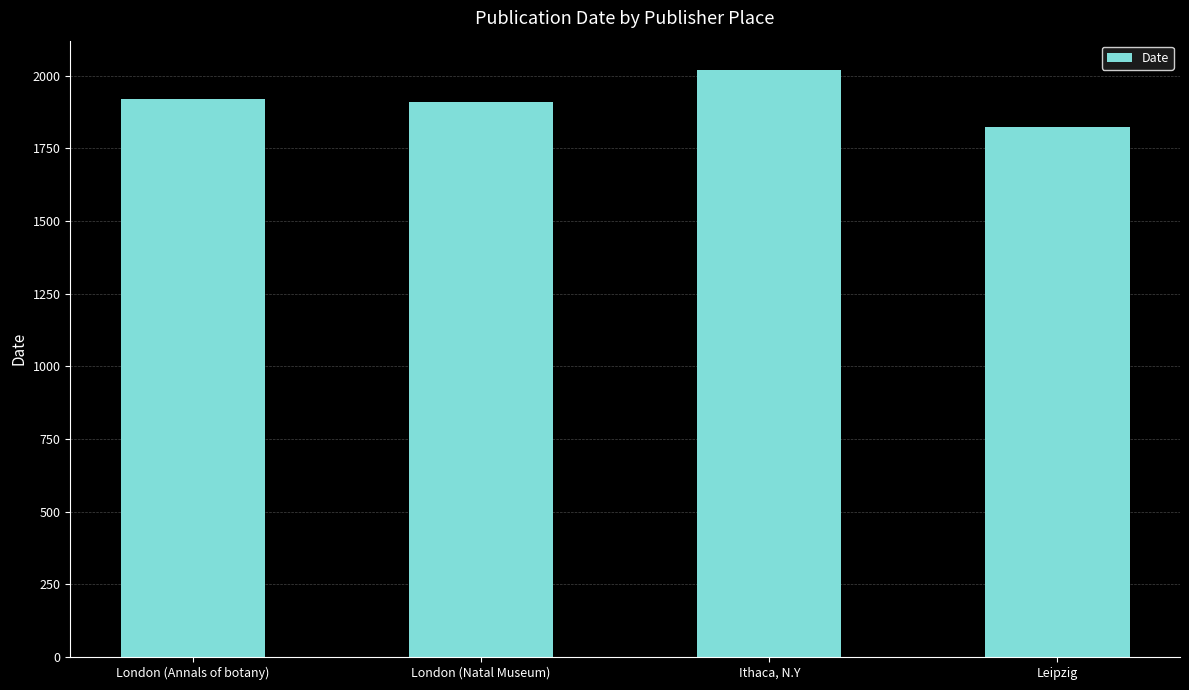

Rank the categories by value from highest to lowest.

Ithaca, N.Y, London (Annals of botany), London (Natal Museum), Leipzig